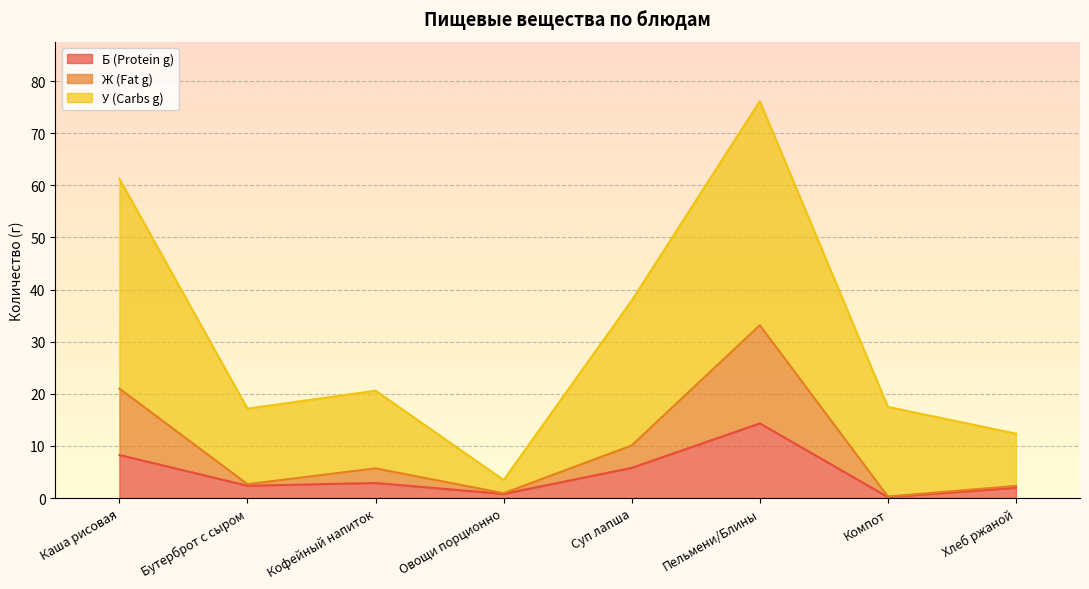

How many lines are shown in the chart?

3